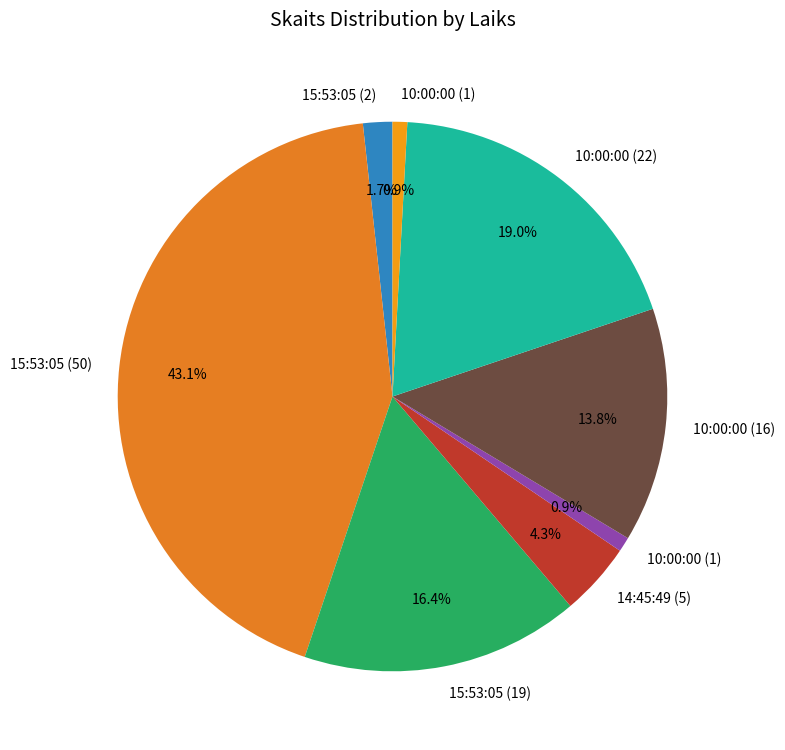

Rank the categories by value from highest to lowest.

15:53:05 (50), 10:00:00 (22), 15:53:05 (19), 10:00:00 (16), 14:45:49 (5), 15:53:05 (2), 10:00:00 (1), 10:00:00 (1)